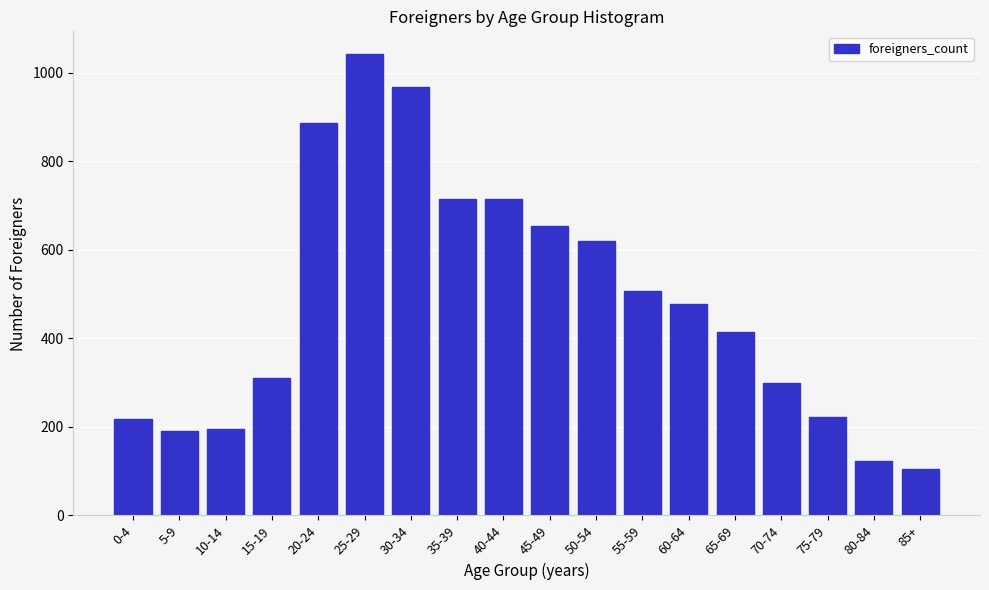

Reading left to right, list all the values displayed in this chart.

0-4=218	5-9=191	10-14=196	15-19=311	20-24=887	25-29=1042	30-34=968	35-39=715	40-44=715	45-49=655	50-54=620	55-59=508	60-64=477	65-69=415	70-74=300	75-79=223	80-84=122	85+=105